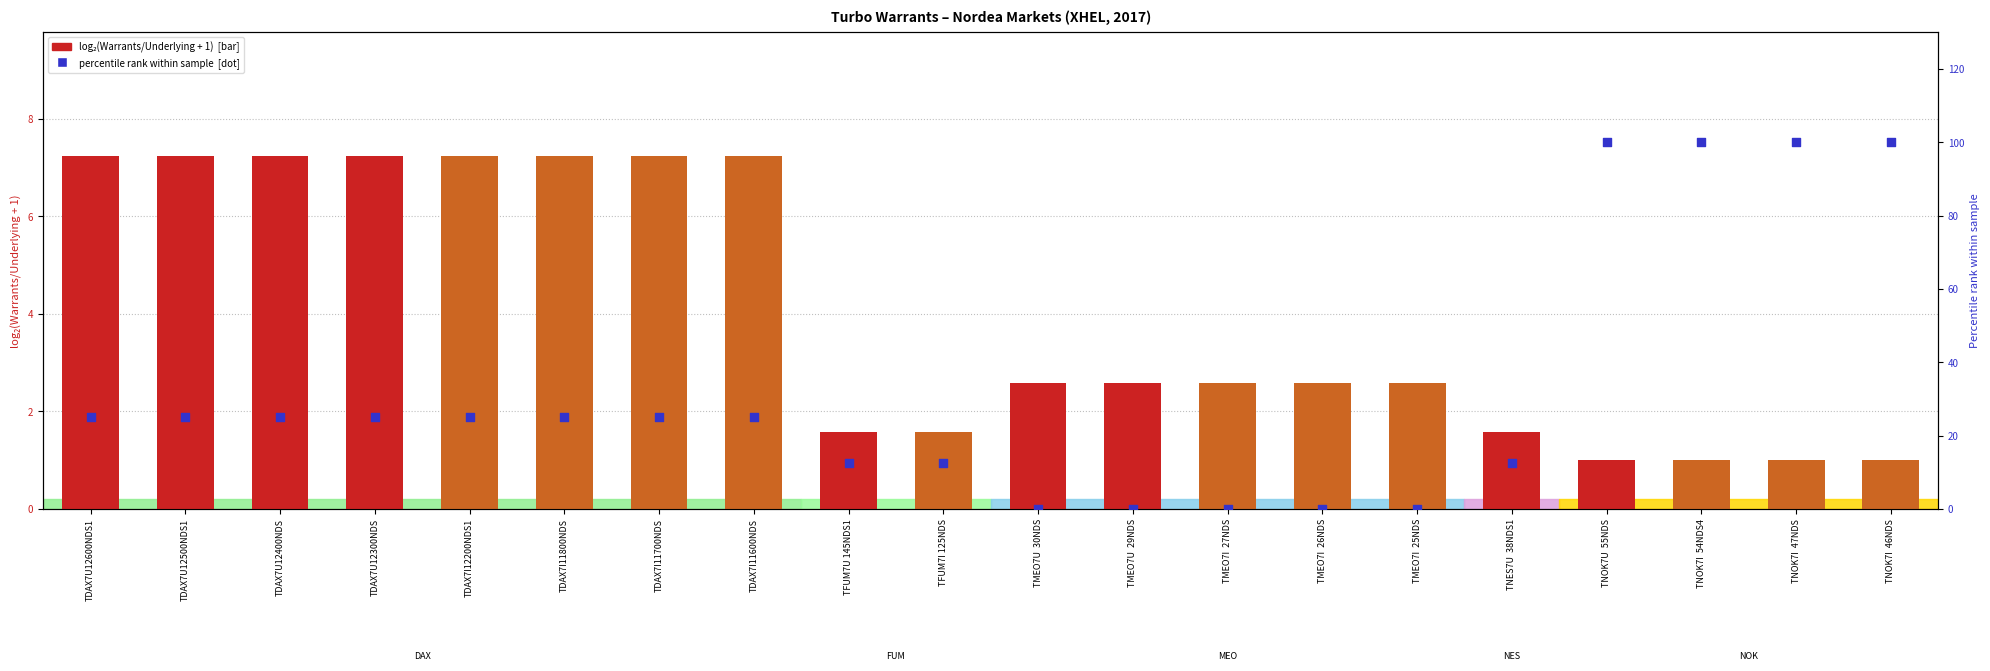

What are all the series names shown in the legend?

log2(Warrants/Underlying + 1), percentile rank within sample